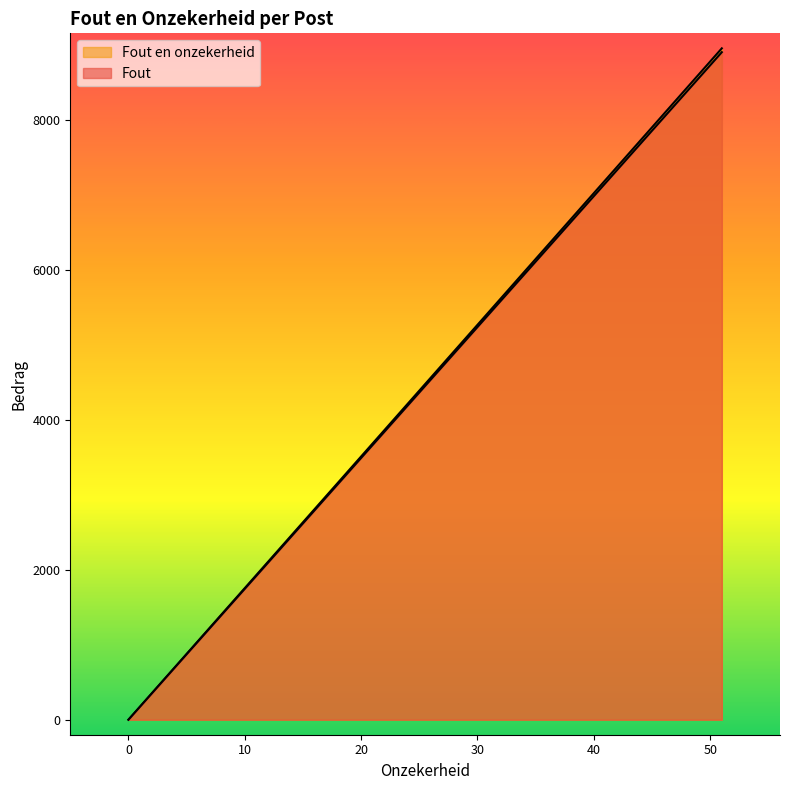

Reading right to left, list all the values displayed in this chart.

Fout: 51=8900	0=0	0=0	0=0	0=0	0=0	51=8900	0=0	0=0	0=0	0=0	0=0
Fout en onzekerheid: 51=8951	0=0	0=0	0=0	0=0	0=0	51=8951	0=0	0=0	0=0	0=0	0=0